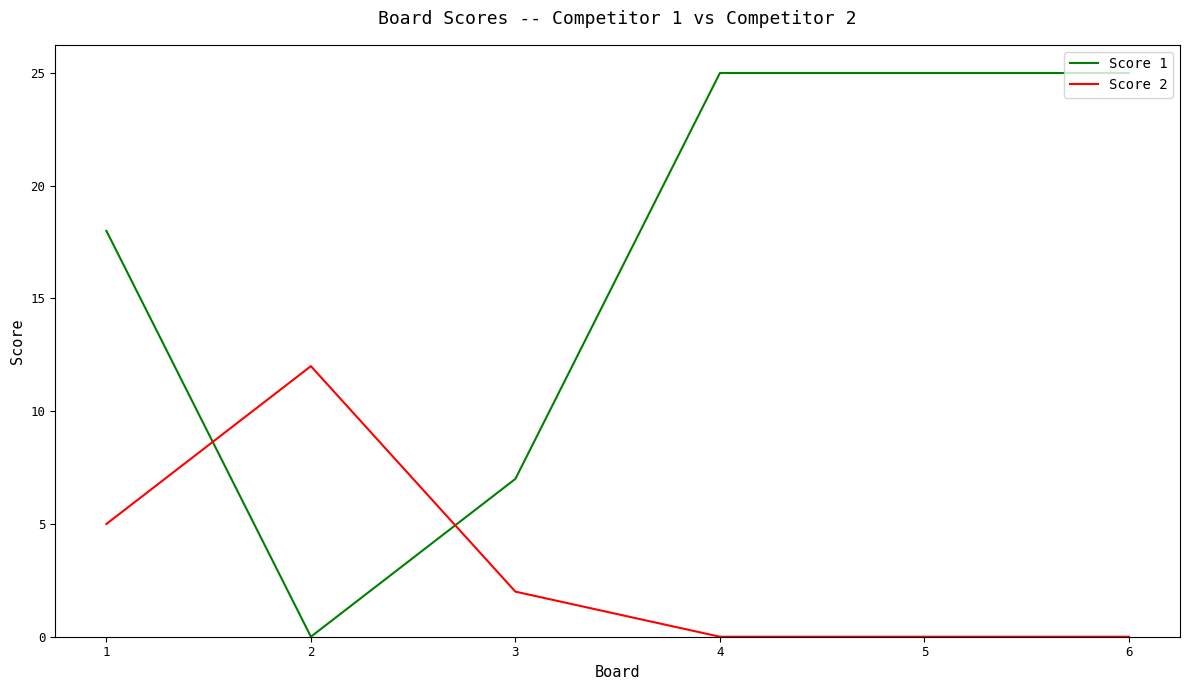

What is the maximum value shown in the chart?

25